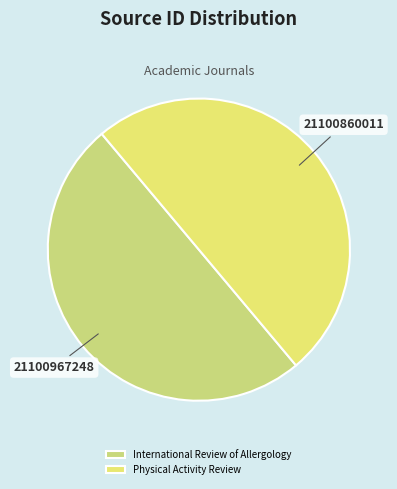

Which has a higher value, Physical Activity Review or International Review of Allergology?

International Review of Allergology